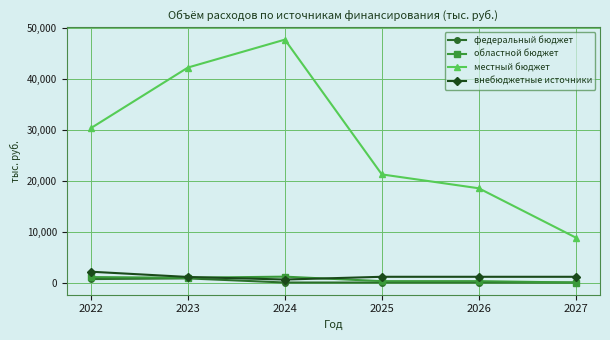

List the labels in order of местный бюджет value, largest first.

2024, 2023, 2022, 2025, 2026, 2027